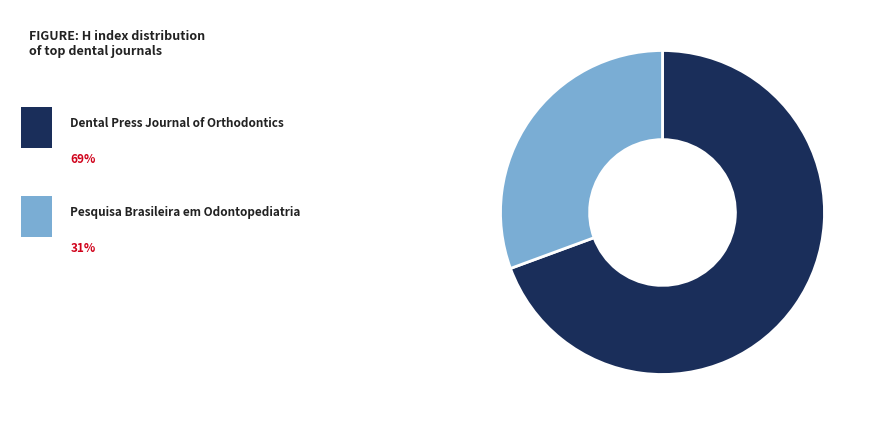

How many slices are in this pie chart?

2